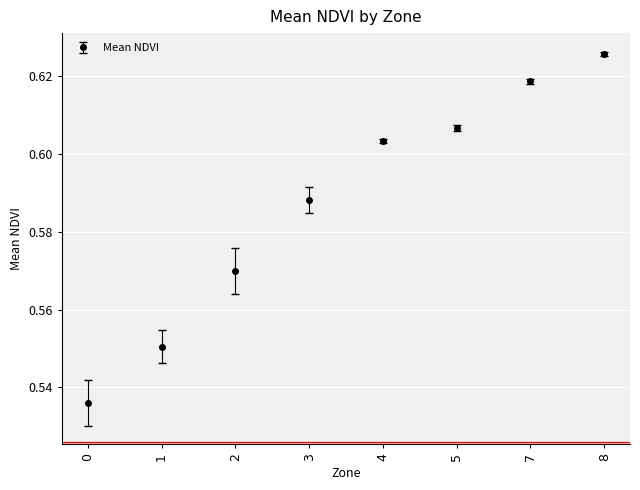

What is the change in value from 1 to 7?

+0.1